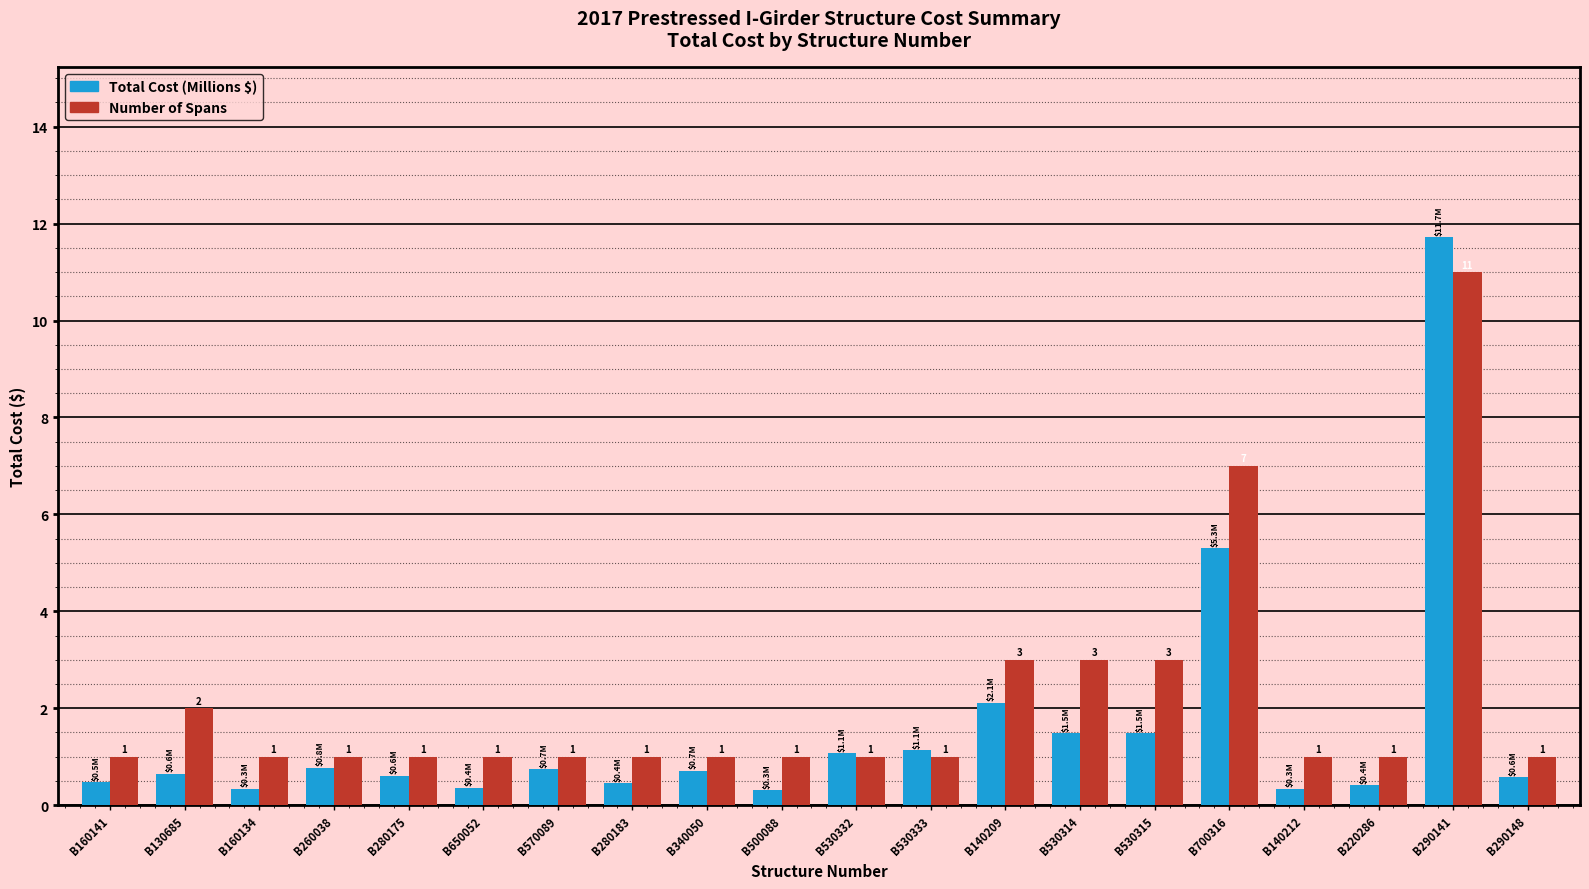

What is the average value of the Total Cost (Millions $) series?

1.6